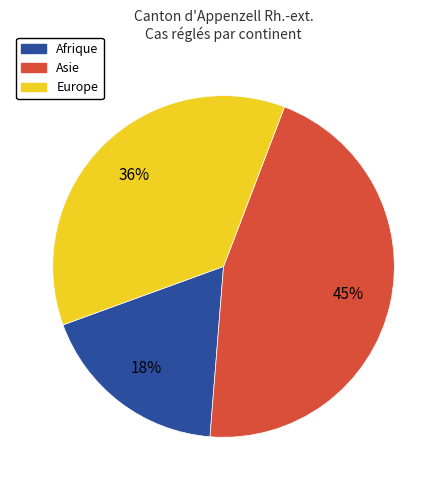

Do Europe and Afrique together represent more than half of the pie?

Yes